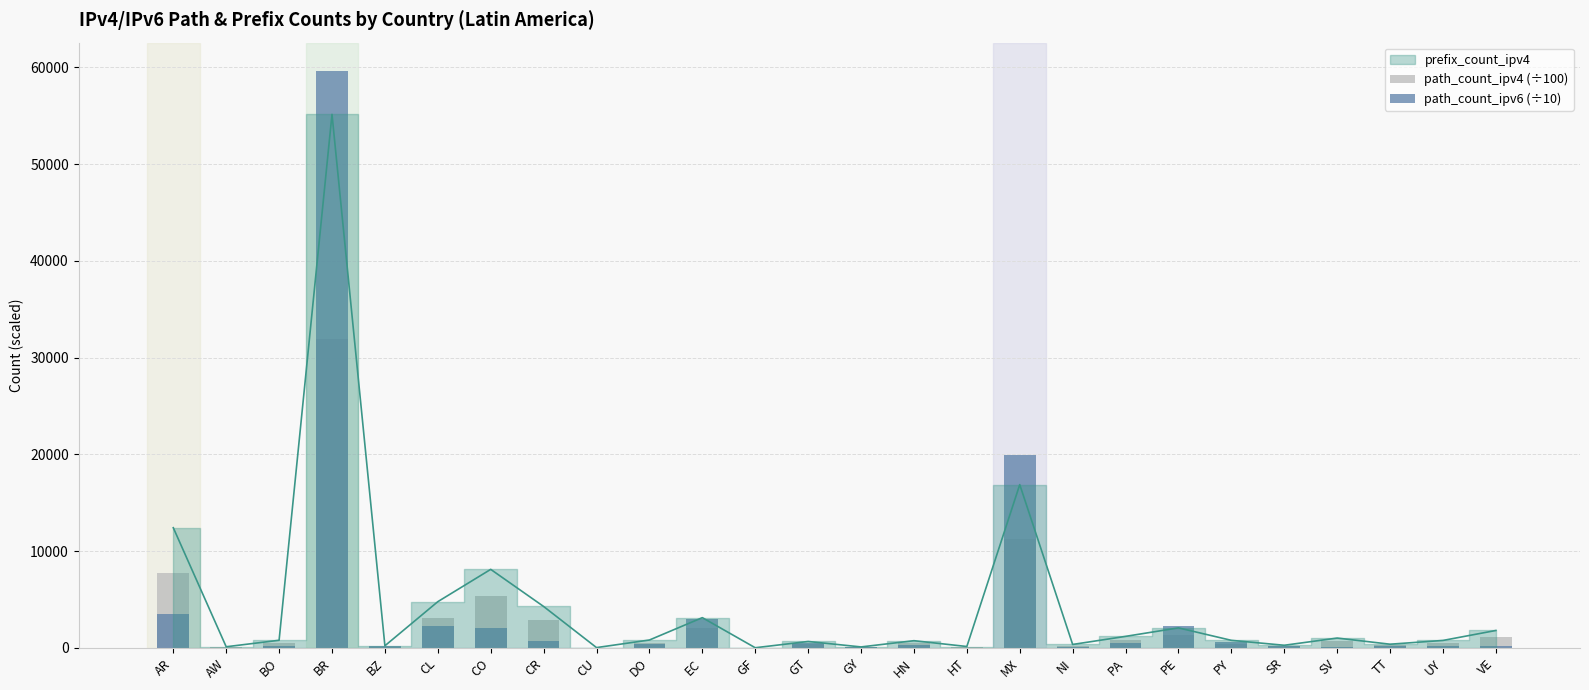

How many data points in path_count_ipv4 (÷100) are less than 518?

13